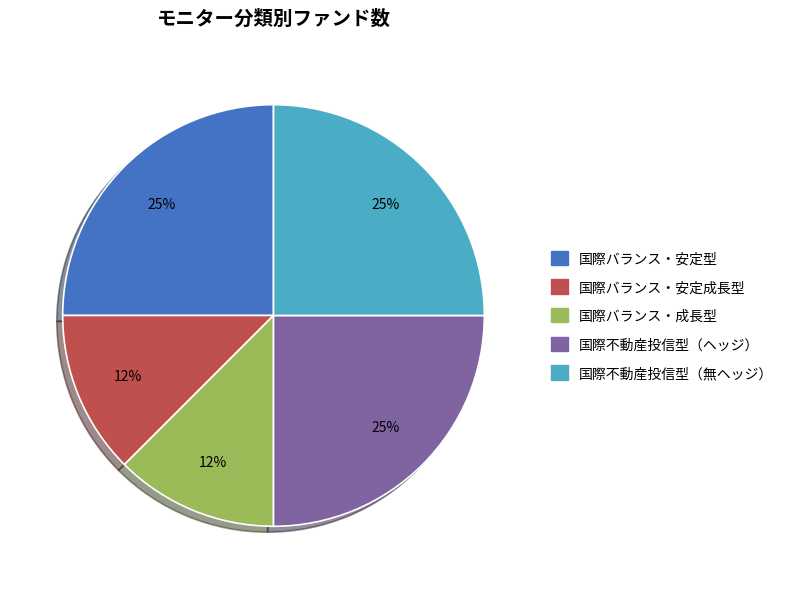

Is there a majority slice in this chart?

No